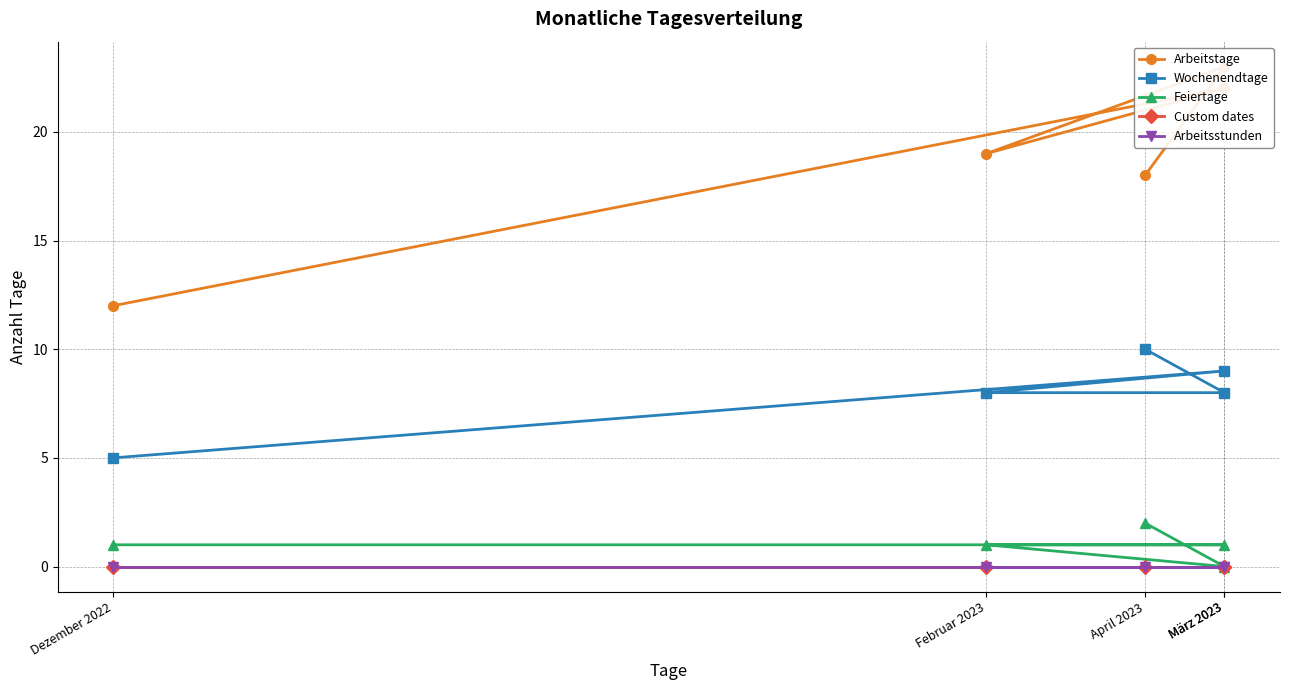

What is the difference between the second highest and minimum values in the Feiertage series?

1